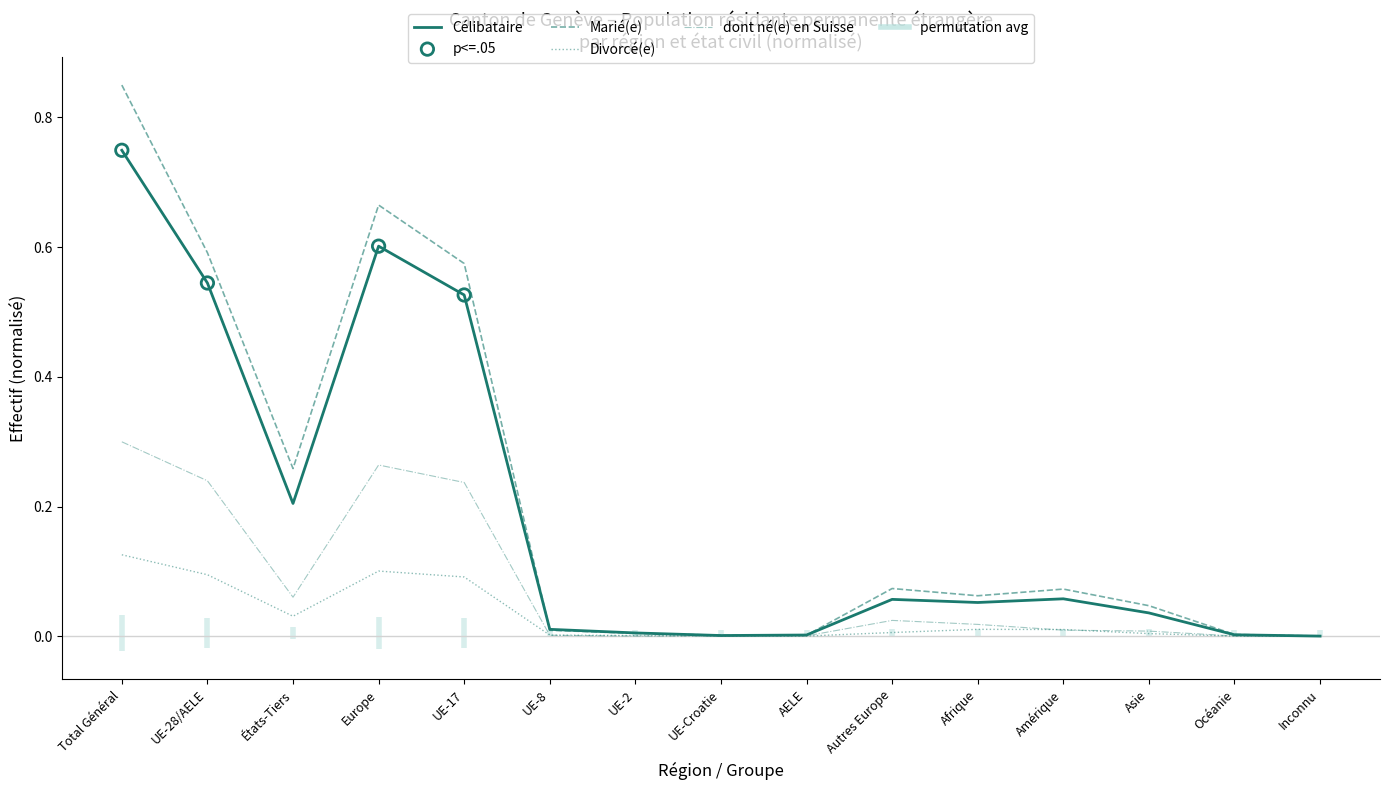

Which series has the largest total across all categories?

Marié(e)